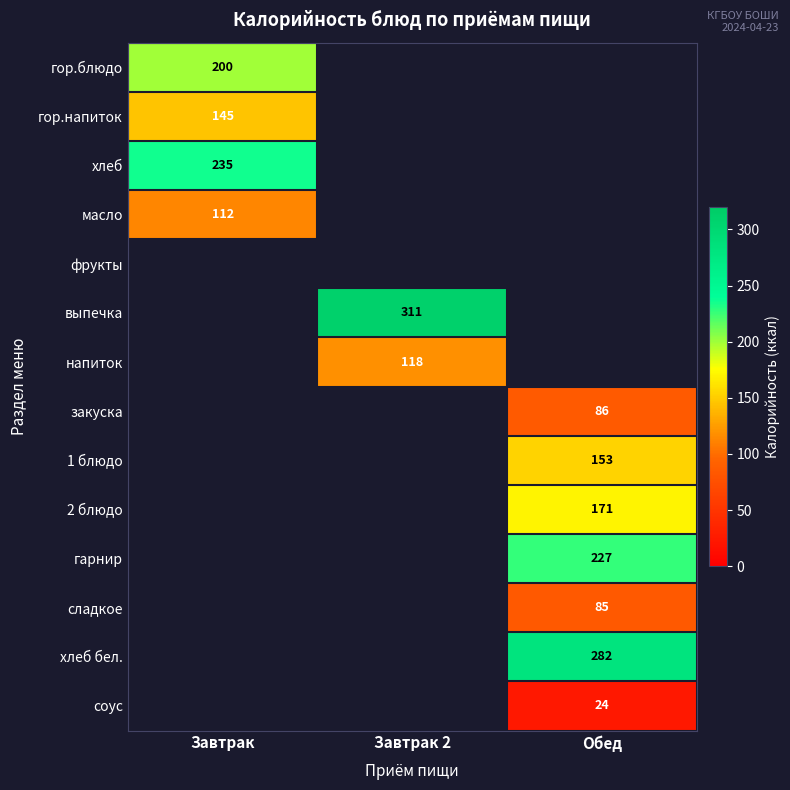

Between Завтрак and Обед, which is larger?

Обед